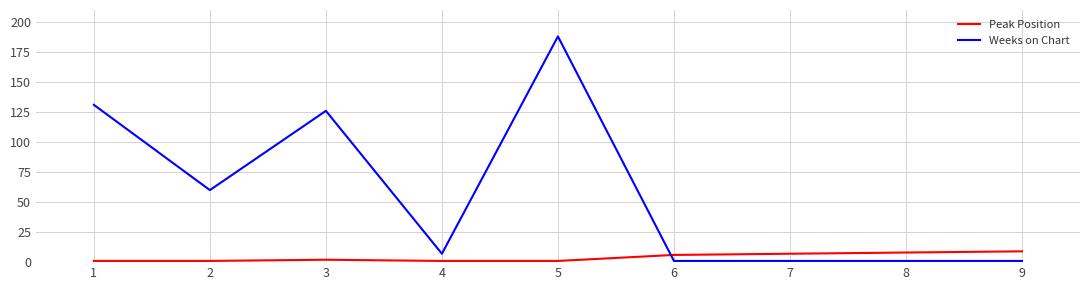

How many lines are shown in the chart?

2